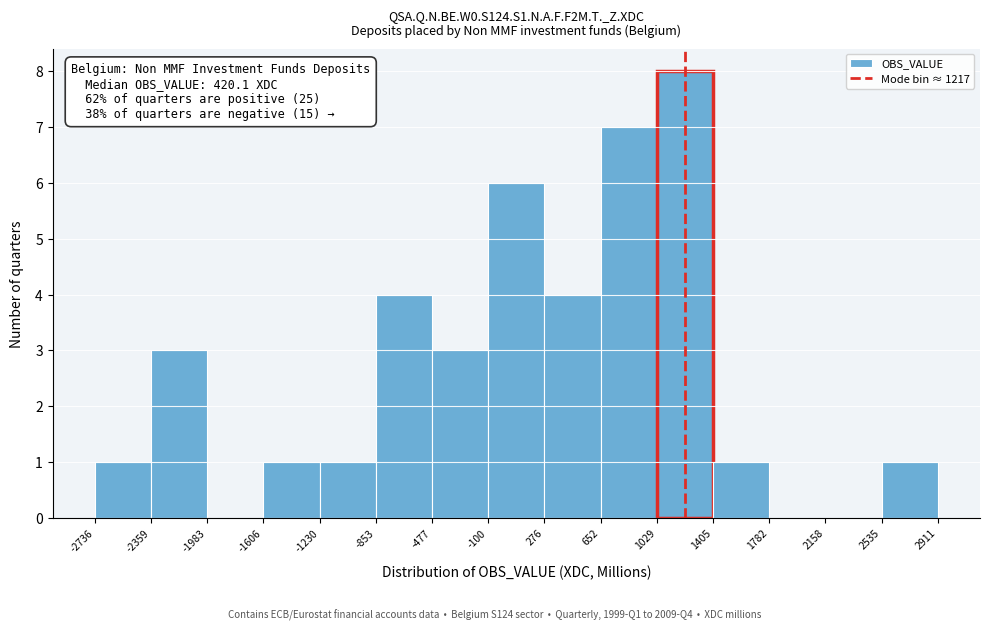

Which range on the x-axis has the tallest bar?

1029 to 1405